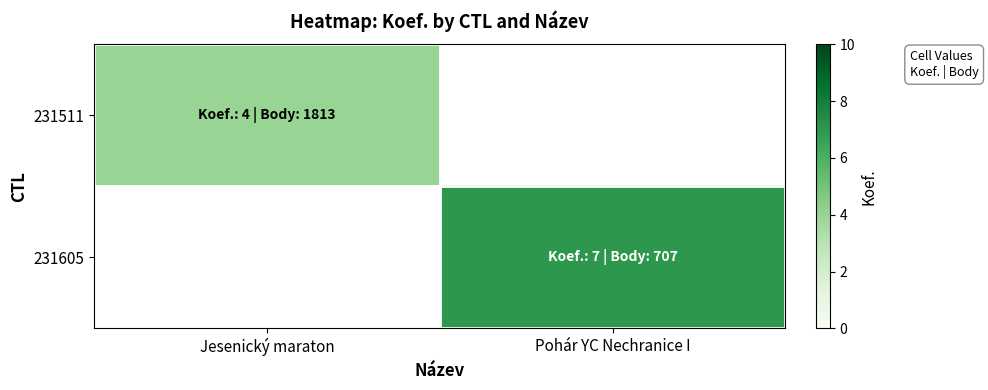

At how many categories does at least one series exceed 4?

1